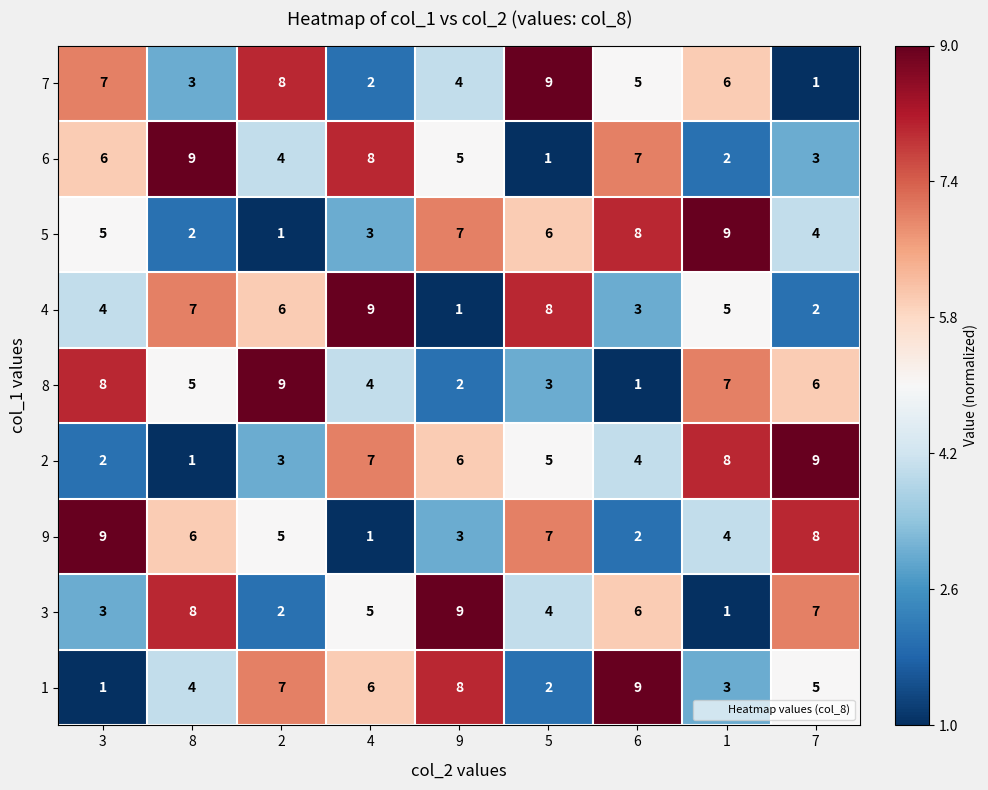

What is the greatest value displayed?

9